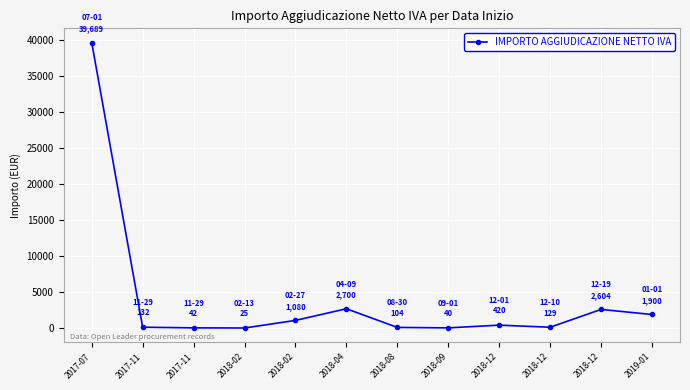

Where is the data nearest to the value 19856?

2018-04